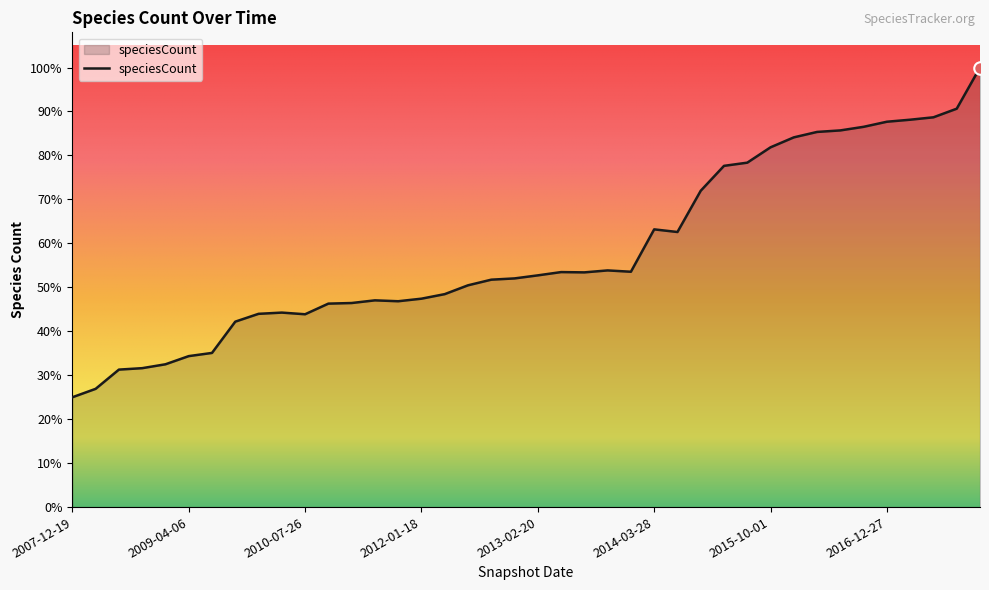

What is the value of the 8th point from the left?

6450